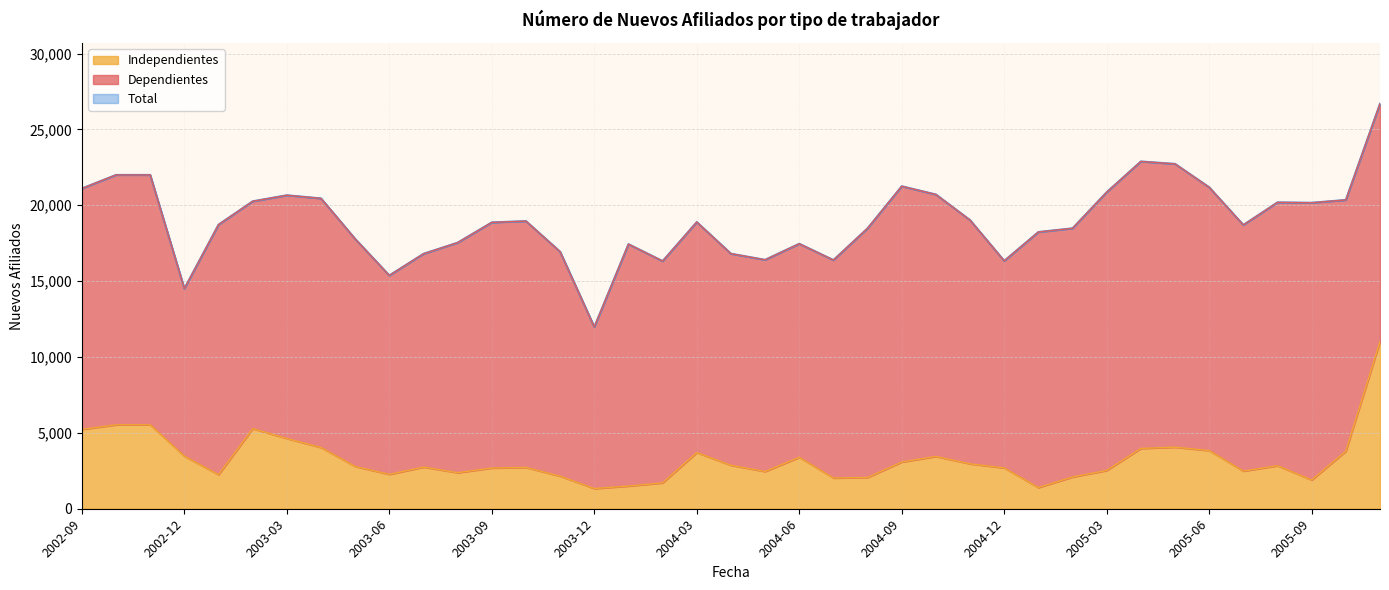

True or false: Total and Independientes cross at least once.

False